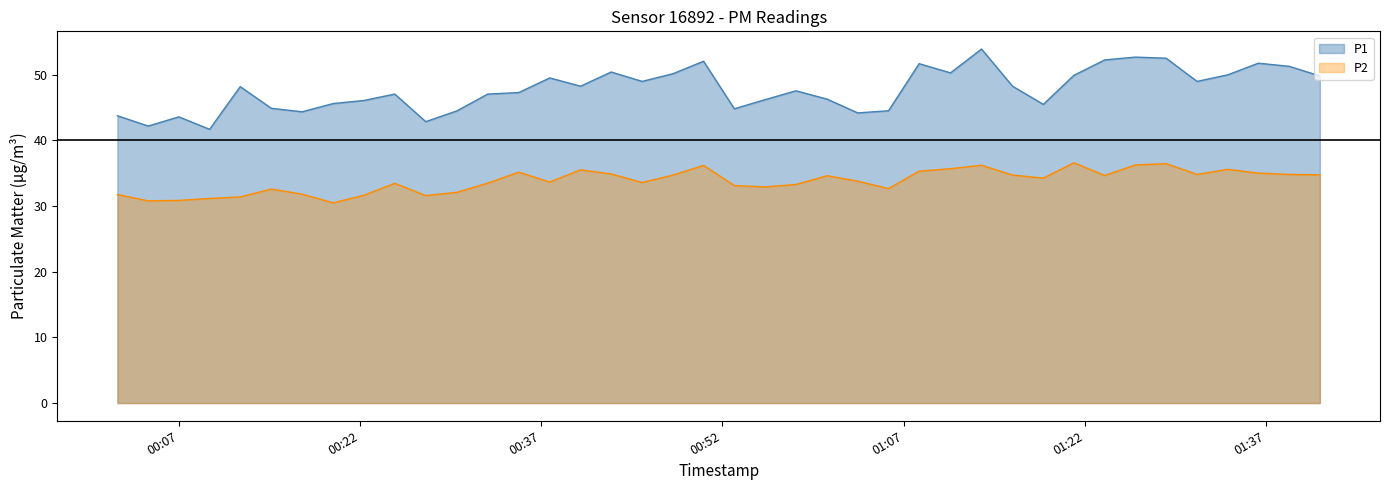

Which series has the largest range (max minus min)?

P1